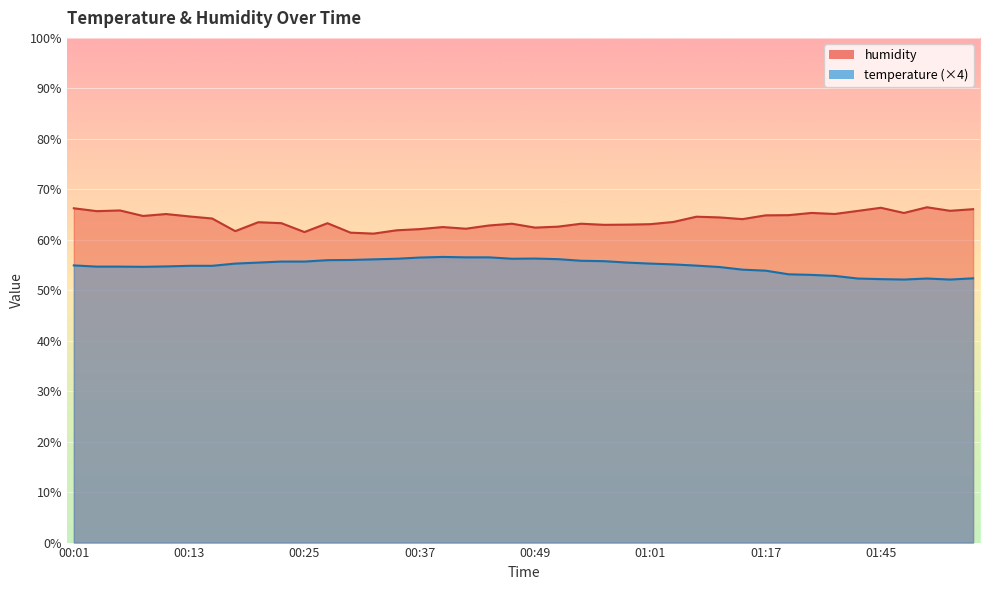

Is the value of humidity at 00:30 greater than the value of temperature at 01:32?

Yes